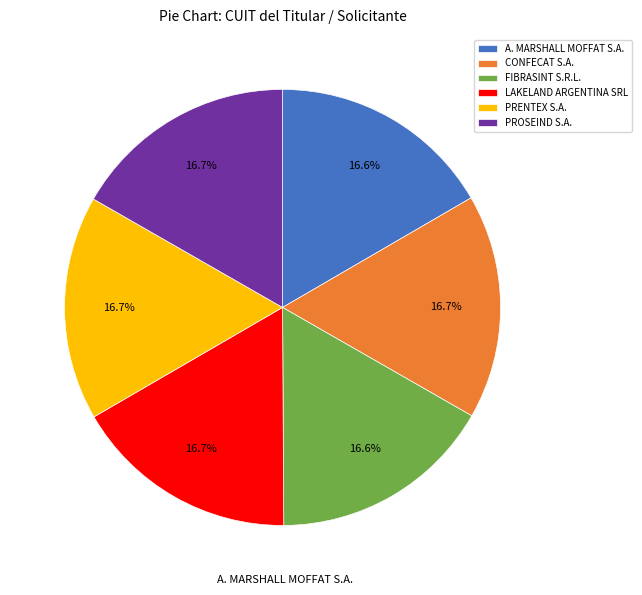

To the nearest percent, what percentage of the pie is CONFECAT S.A.?

17%